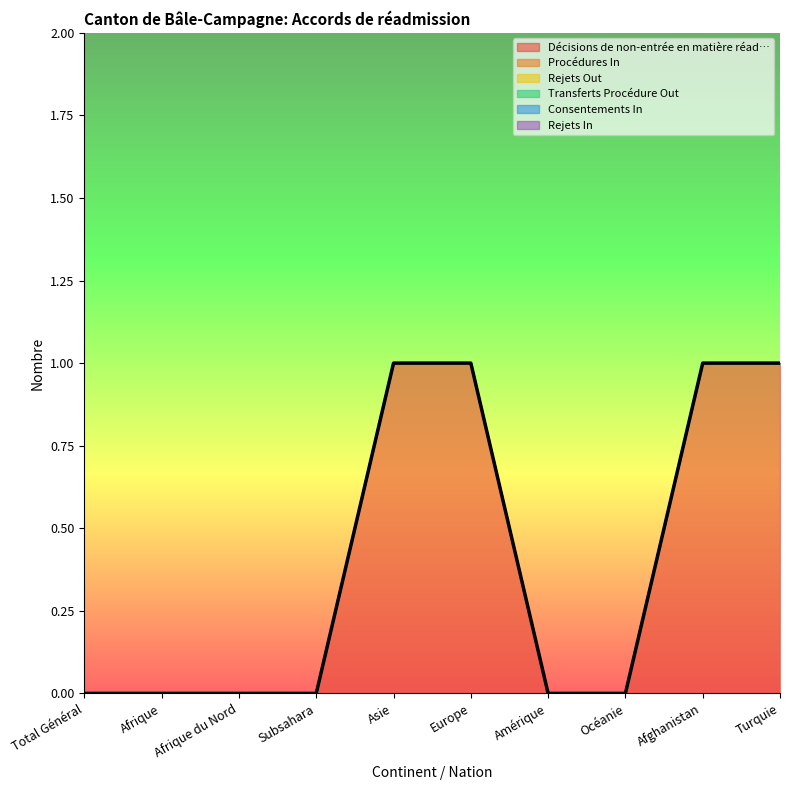

Between Asie and Afghanistan, which series saw the biggest shift?

Décisions de non-entrée en matière réad…